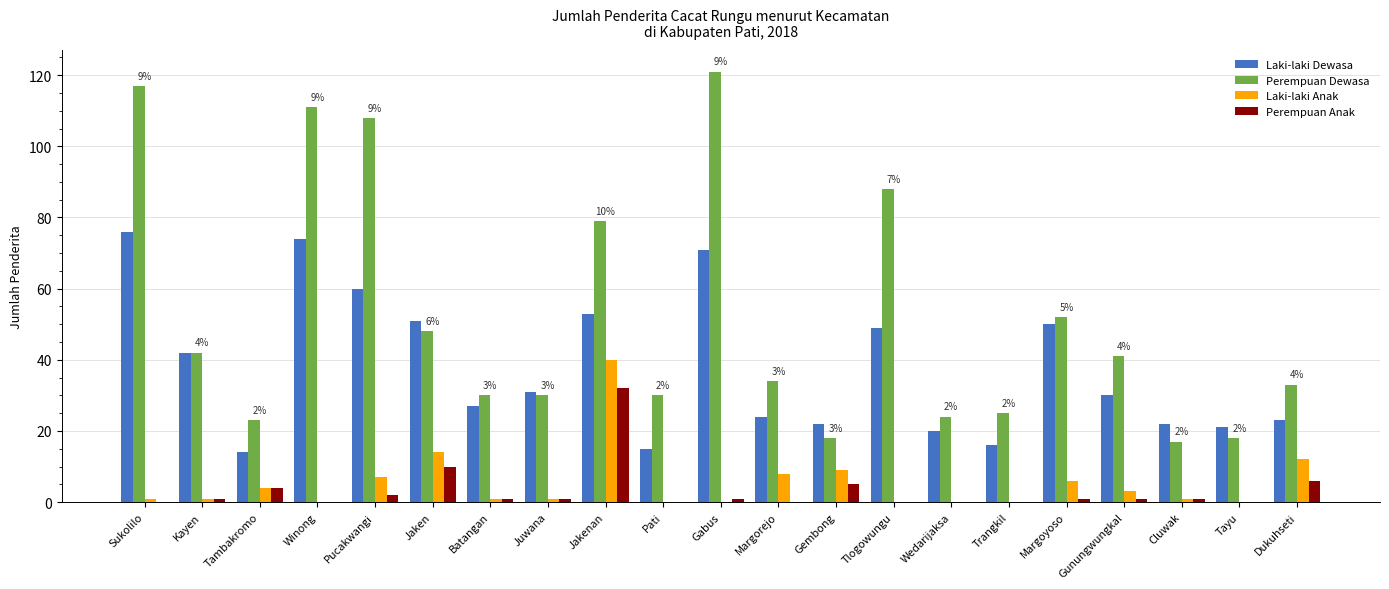

What is the difference between the Perempuan Dewasa values at Dukuhseti and Margorejo?

1